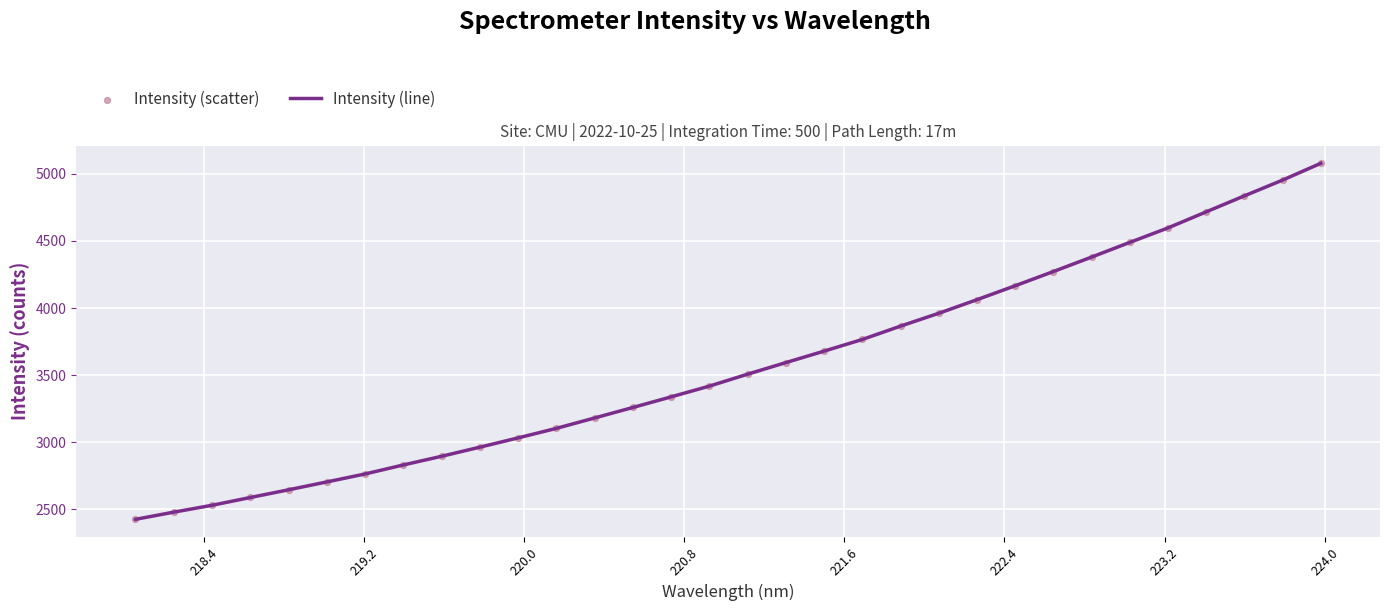

What is the greatest value displayed?

5077.9